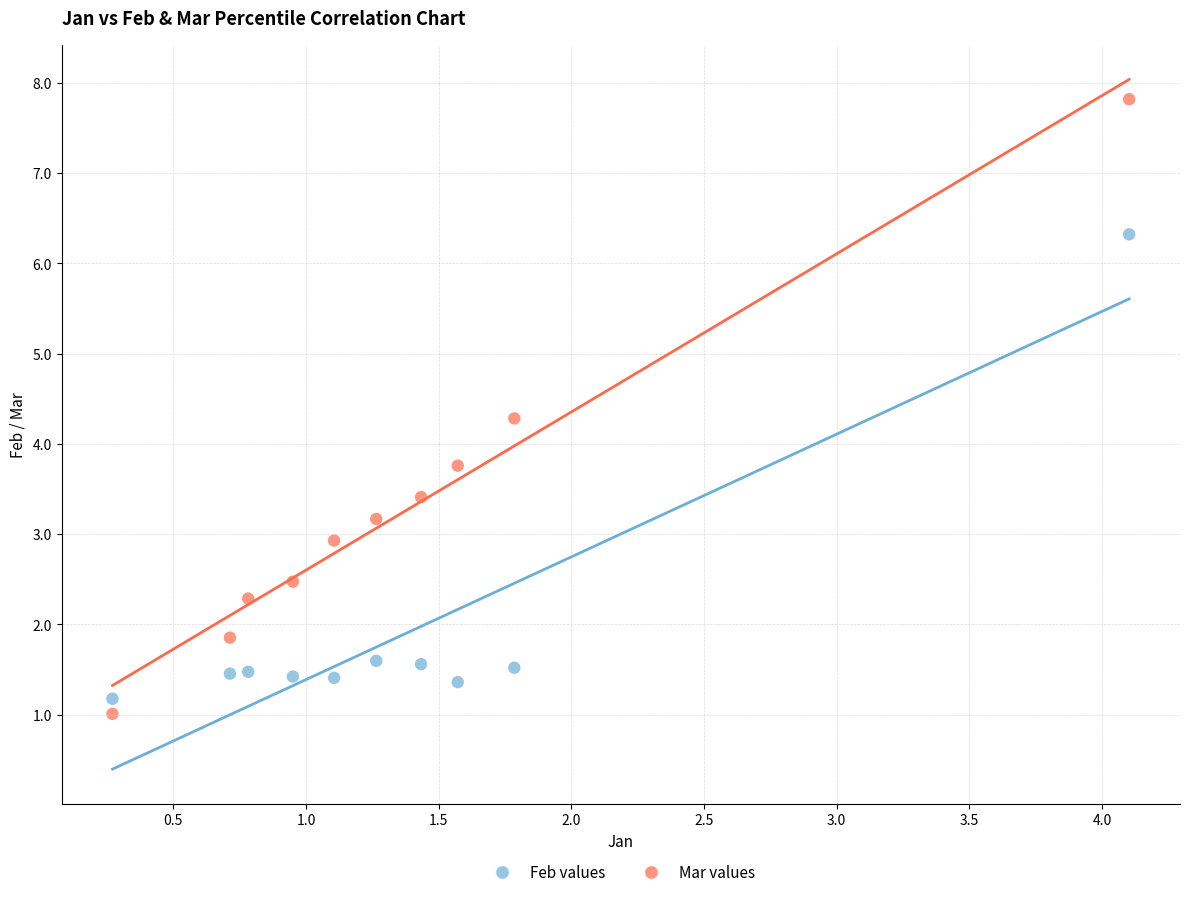

Which series has the widest spread of Y values?

Mar values